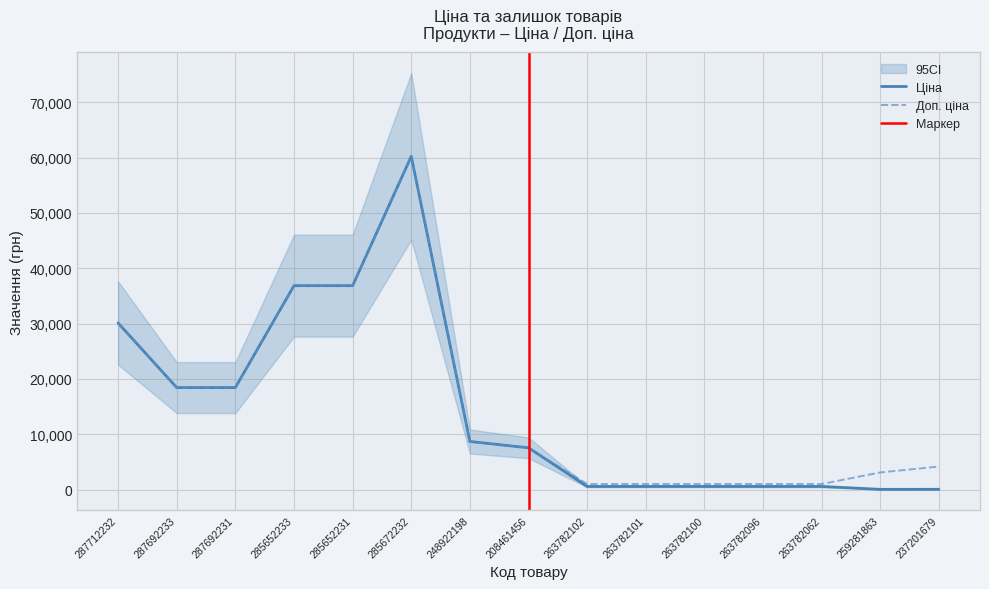

What position from the left is 287712232?

1